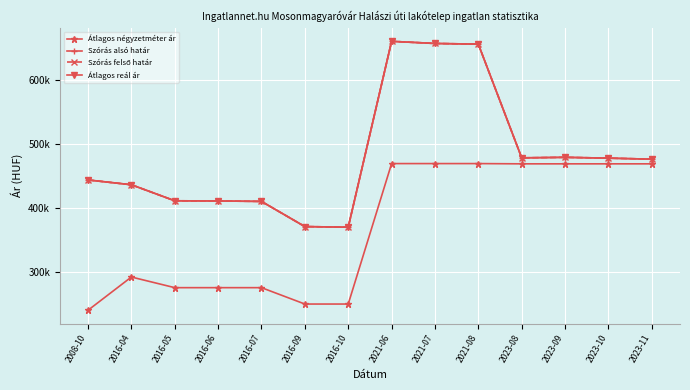

What is the difference between the Szórás alsó határ values at 2021-07 and 2016-06?

246585